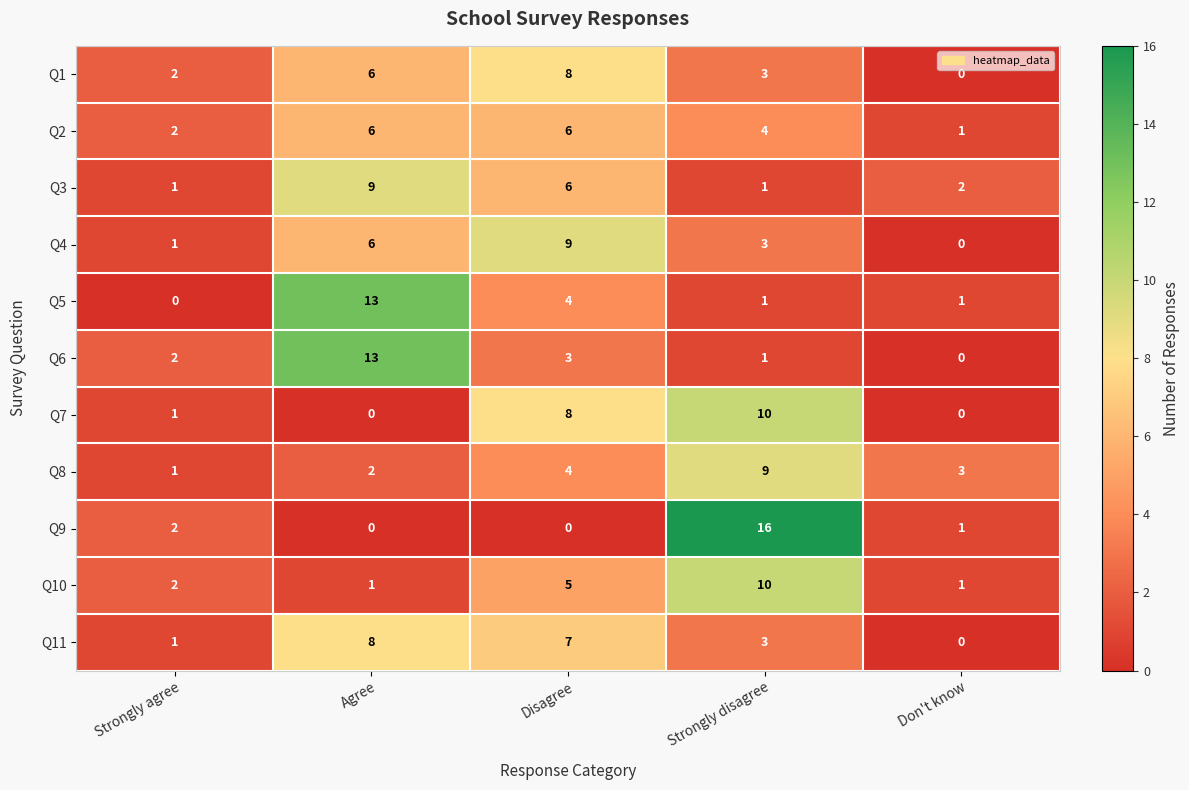

Is the value of Q6 at Disagree greater than the value of Q2 at Strongly disagree?

No